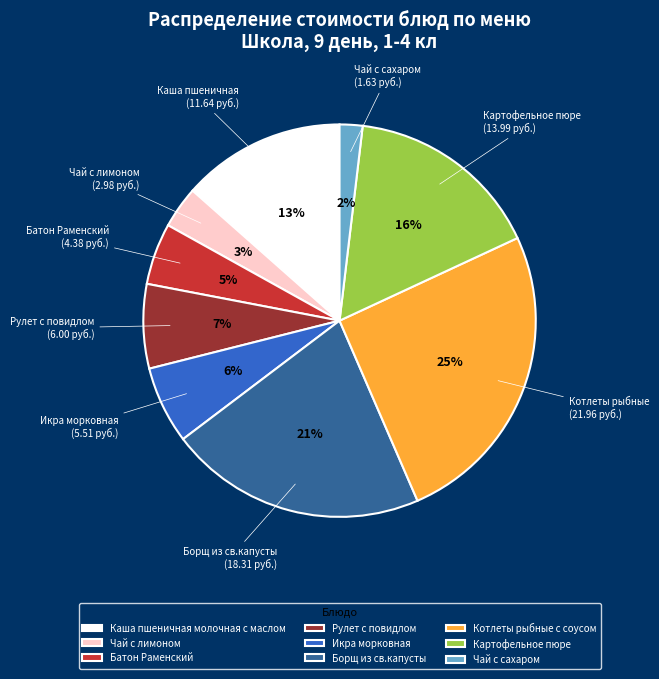

Rank the categories by value from lowest to highest.

Чай с сахаром, Чай с лимоном, Батон Раменский, Икра морковная, Рулет с повидлом, Каша пшеничная молочная с маслом, Картофельное пюре, Борщ из св.капусты, Котлеты рыбные с соусом